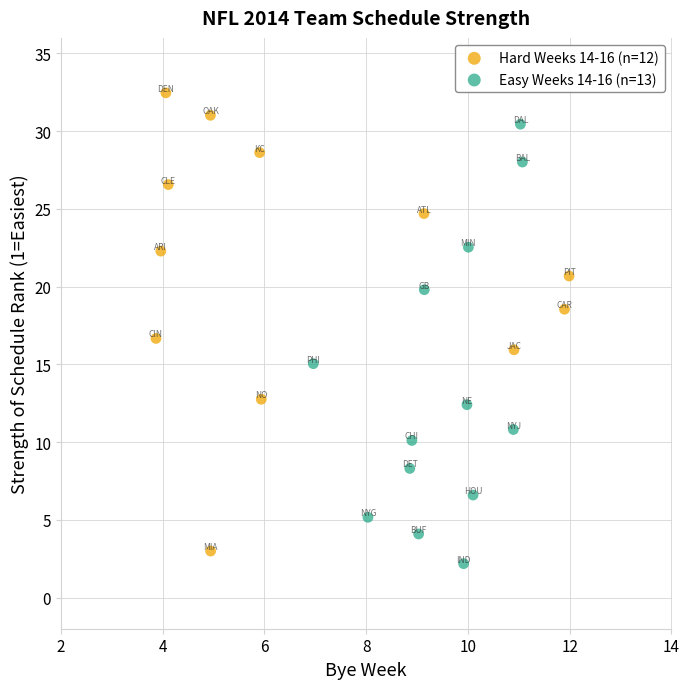

Which series reaches the maximum Y coordinate?

Hard Weeks 14-16 (n=12)